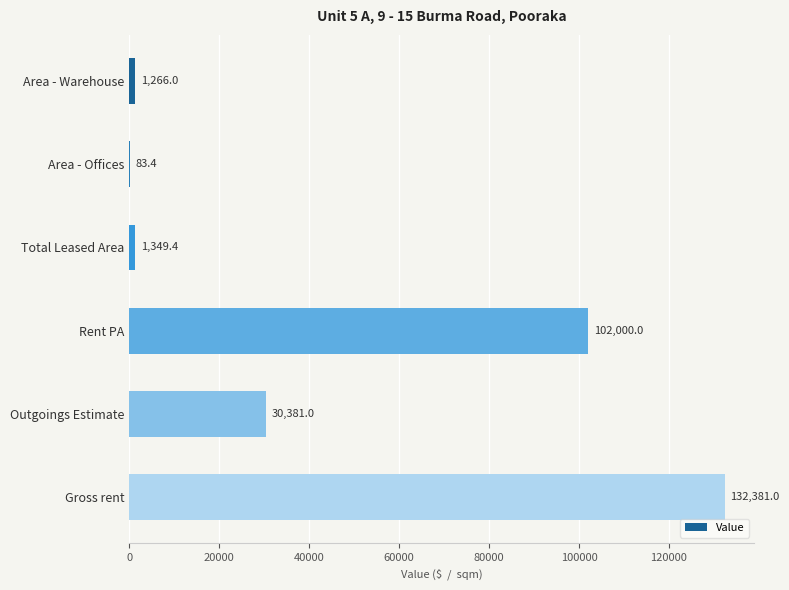

Does the chart contain stacked bars?

No